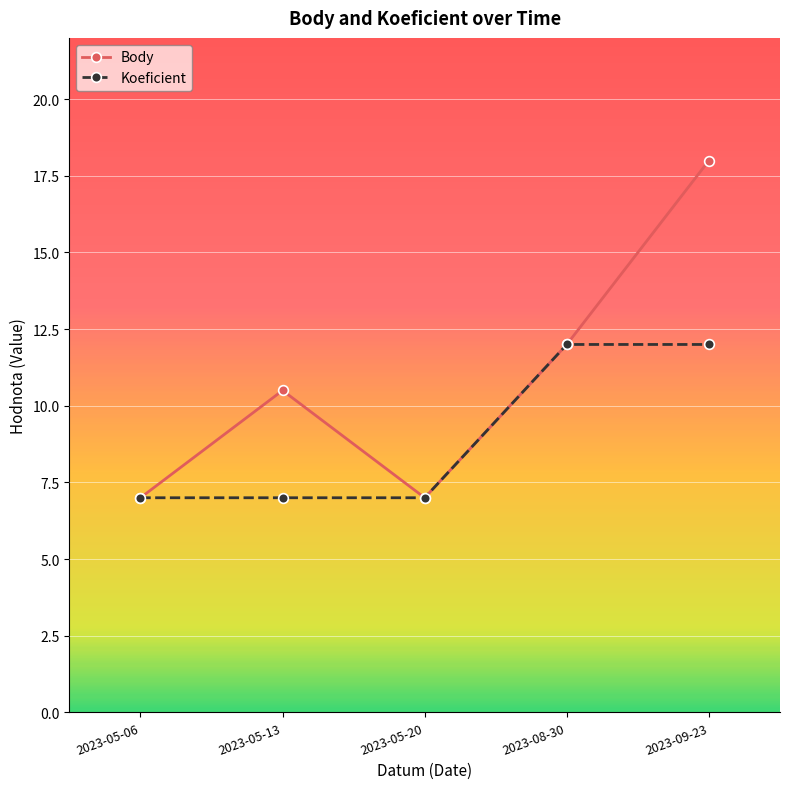

How many series are shown in this chart?

2